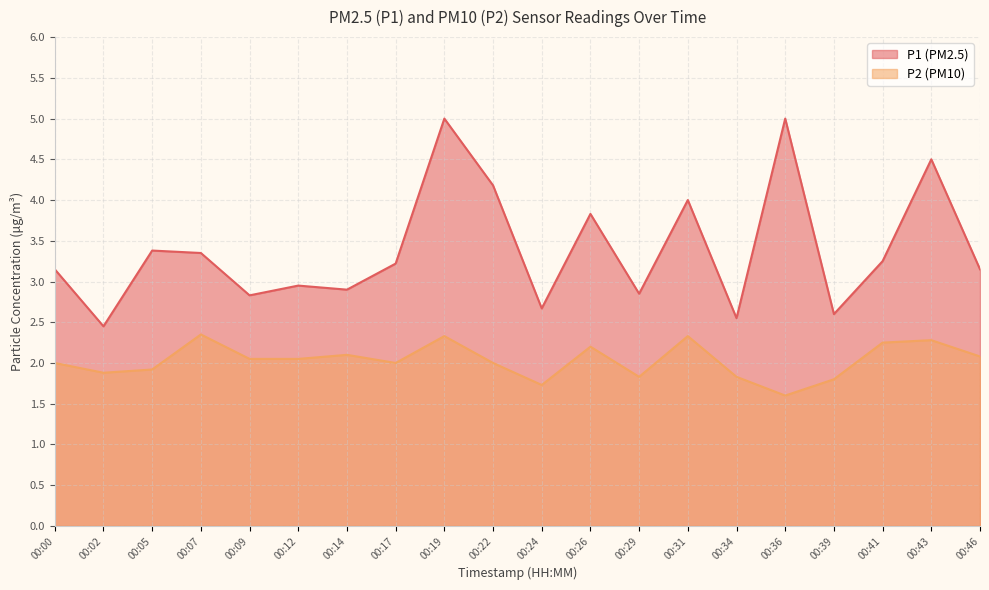

Reading right to left, transcribe all the data shown in this chart.

P1: 3.1	4.5	3.2	2.6	5.0	2.5	4.0	2.9	3.8	2.7	4.2	5.0	3.2	2.9	3.0	2.8	3.4	3.4	2.5	3.1
P2: 2.1	2.3	2.2	1.8	1.6	1.8	2.3	1.8	2.2	1.7	2.0	2.3	2.0	2.1	2.0	2.0	2.4	1.9	1.9	2.0